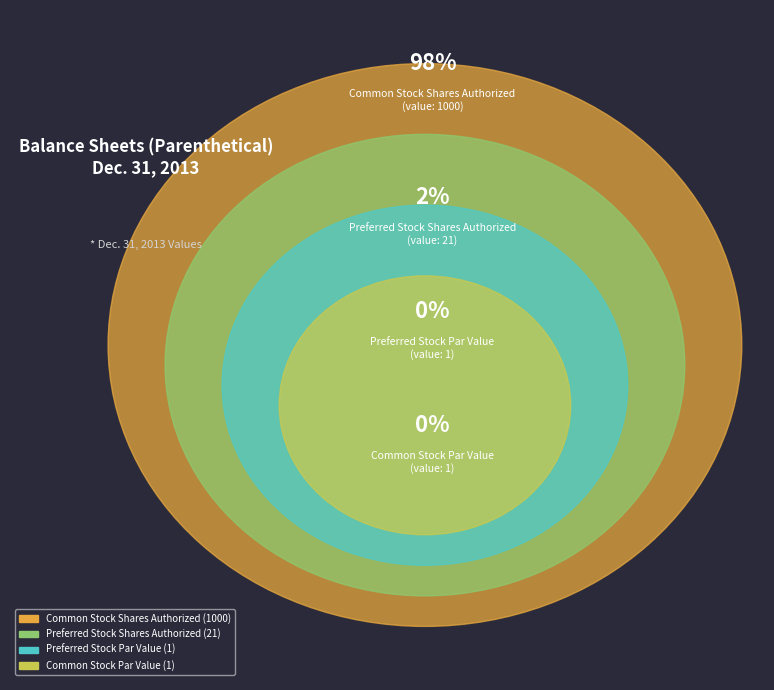

Count the number of slices in the pie.

4